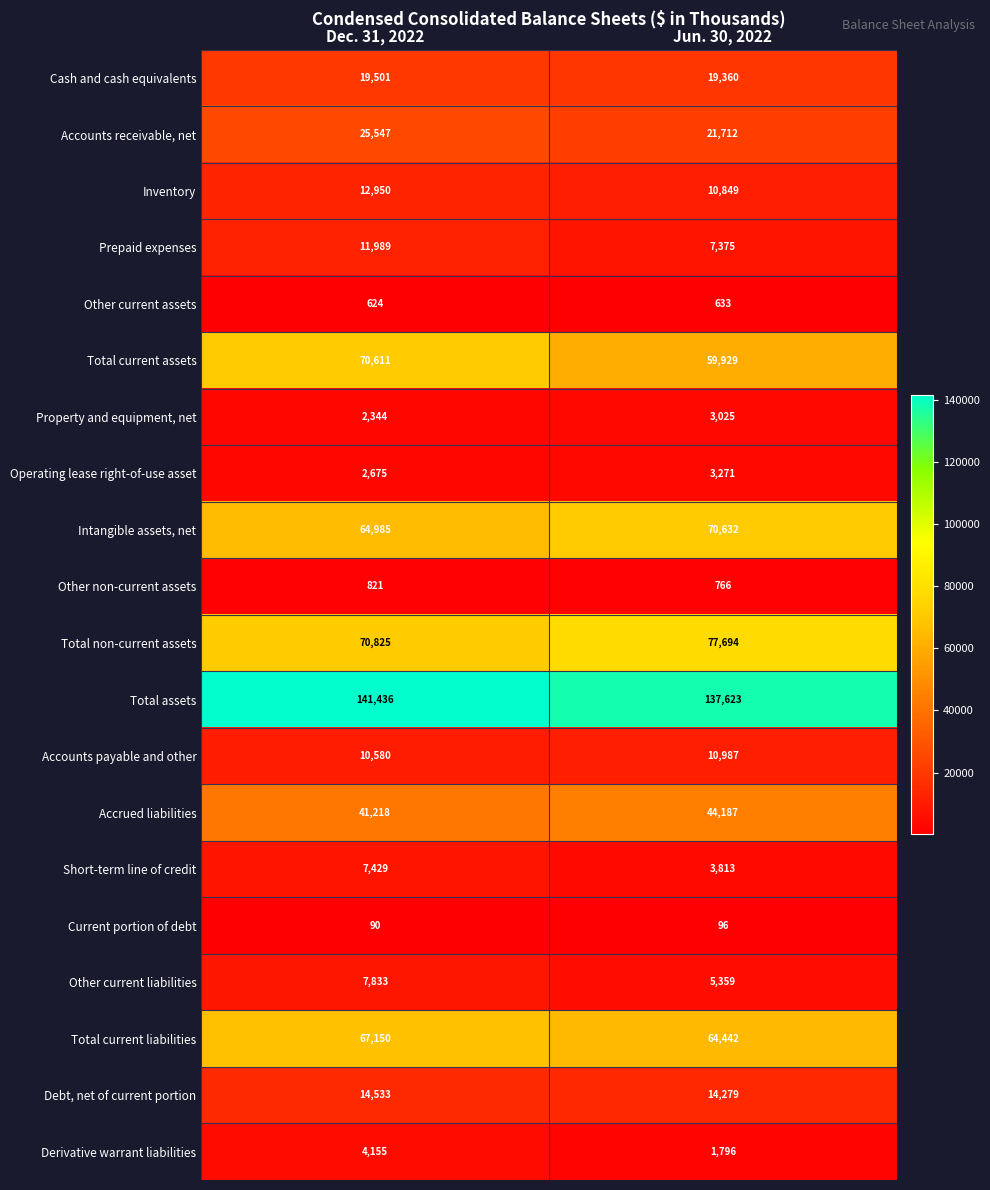

What is the sum of the Total current assets values at Jun. 30, 2022 and Dec. 31, 2022?

130540